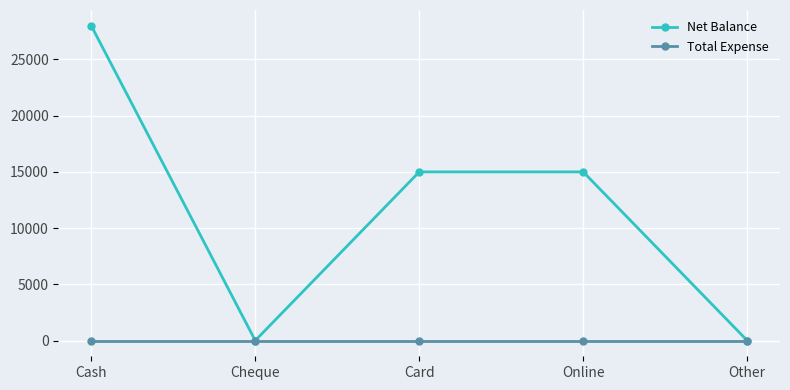

Rank the series by their average value, from lowest to highest.

Total Expense, Net Balance